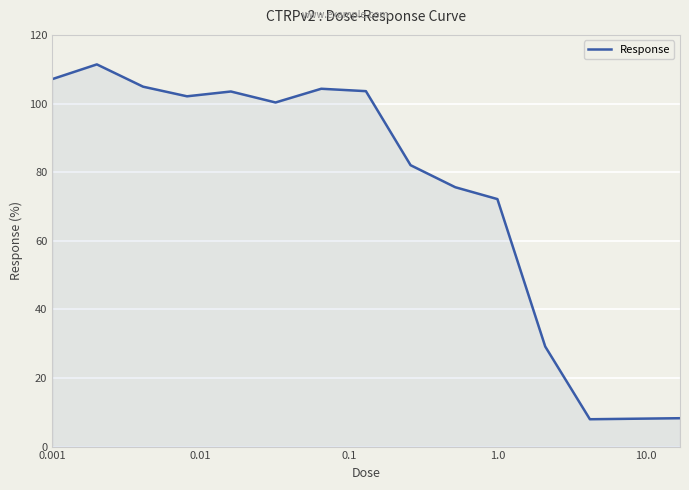

What is the difference between the maximum and minimum values?

103.4